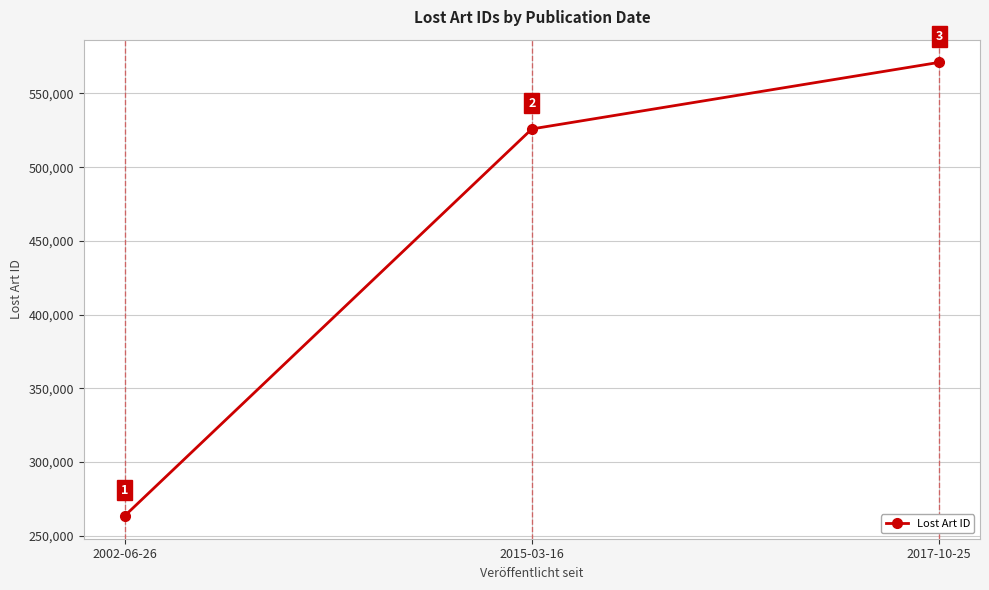

How many data points are less than 525900?

1